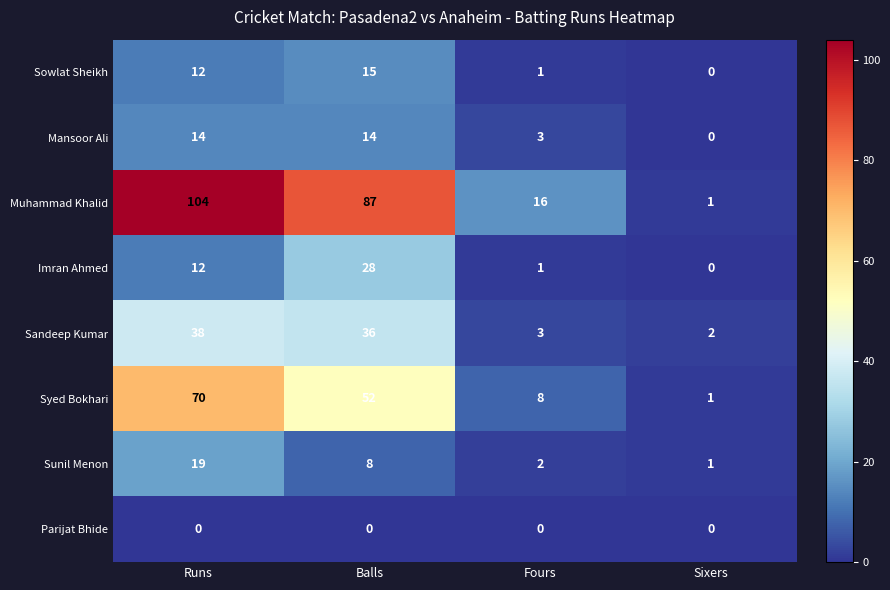

The value of Imran Ahmed at Sixers is 0. True or false?

True